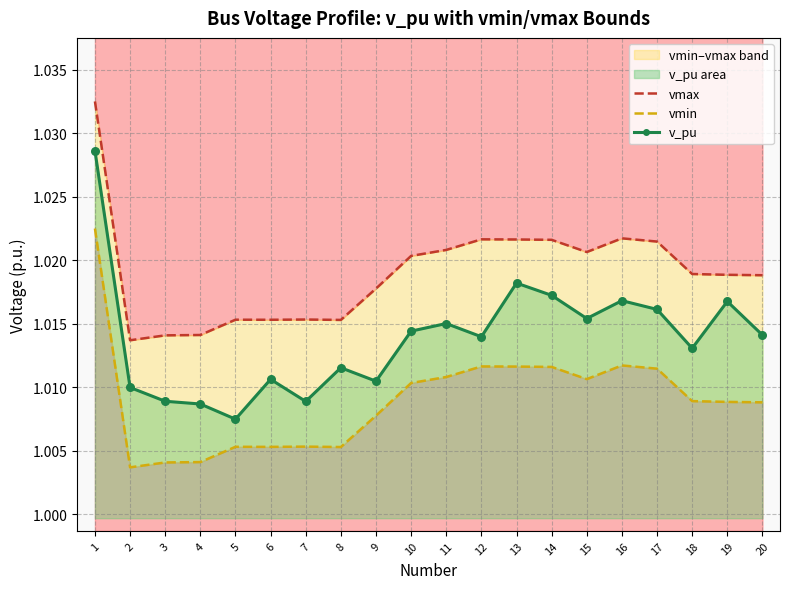

What are all the series names shown in the legend?

vmax, vmin, v_pu